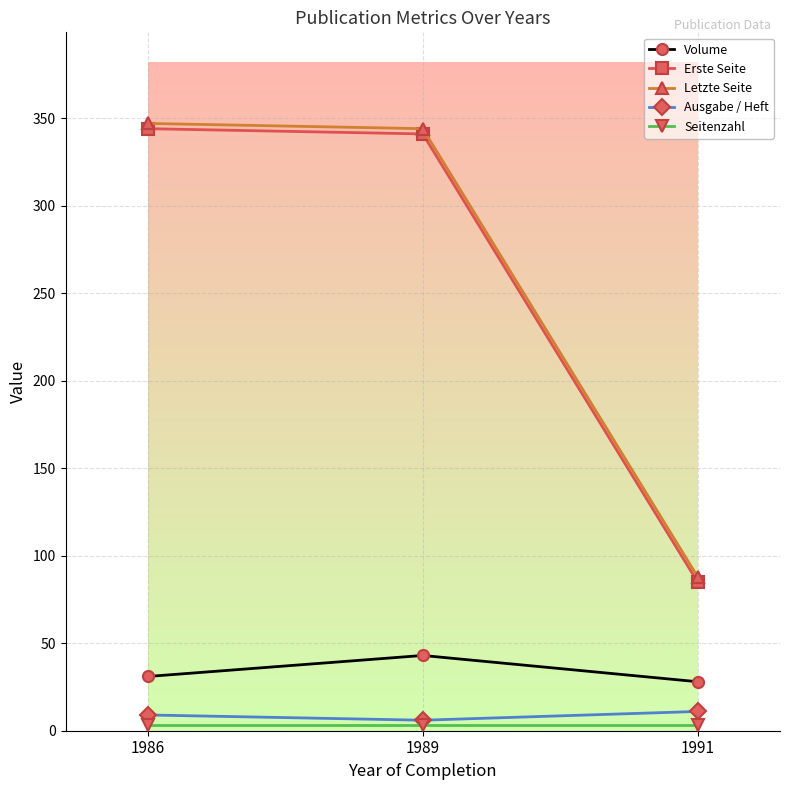

Is the value of Volume at 1986 greater than the value of Letzte Seite at 1991?

No